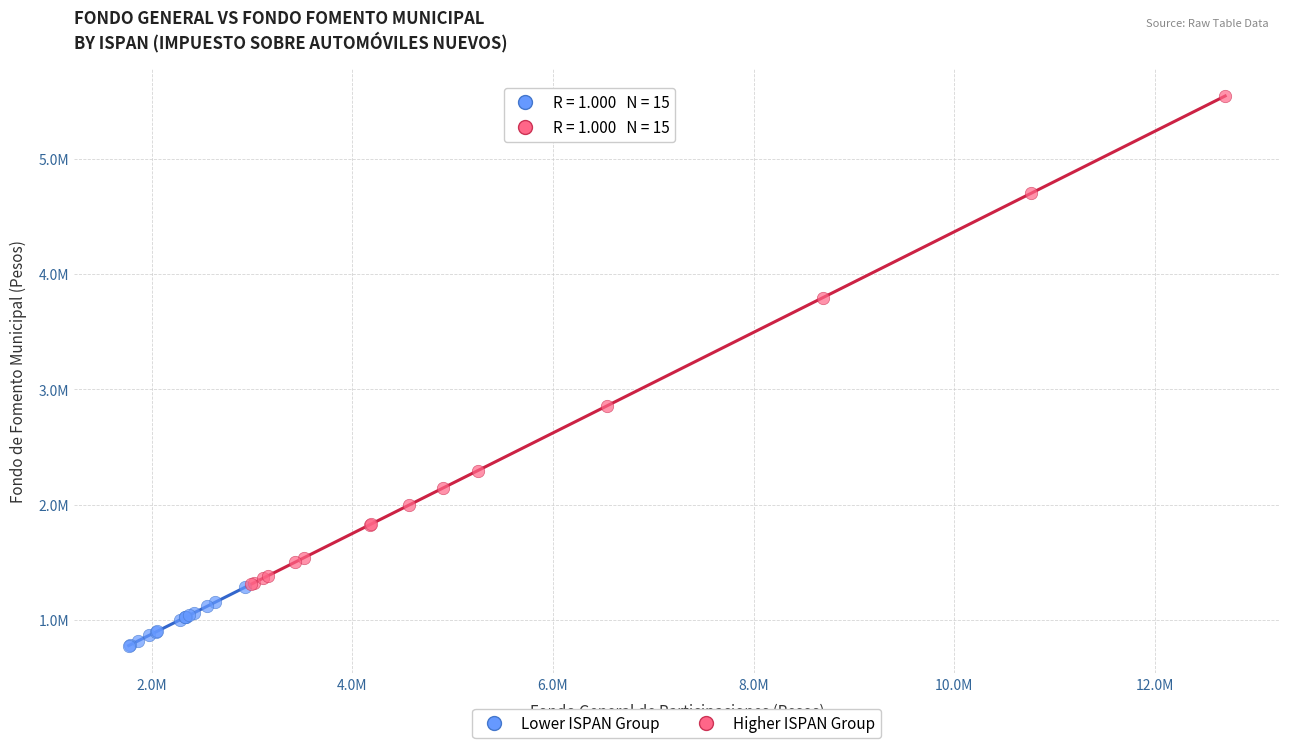

Which series contains the lowest Y value?

Lower ISPAN Group